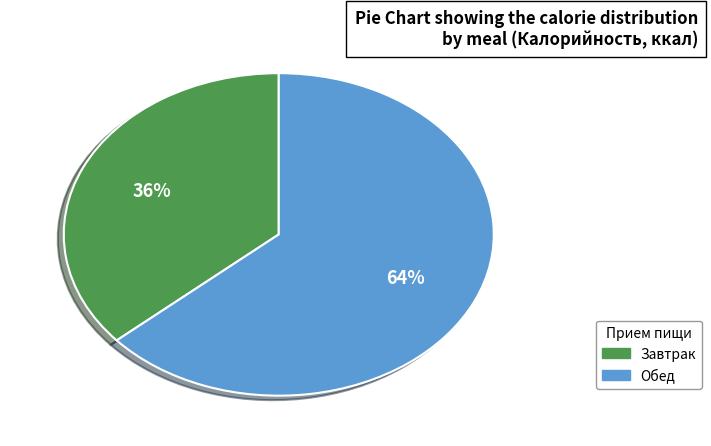

Does Обед account for over 50% of the chart?

Yes